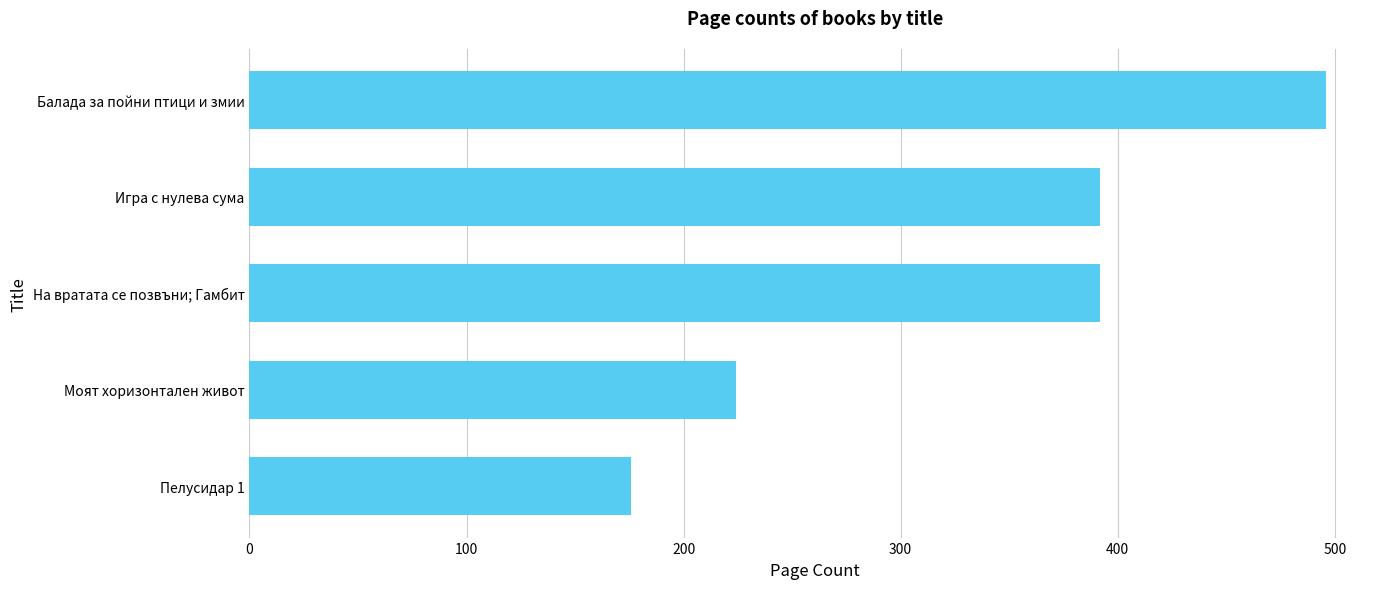

How many values are between 224 and 392?

3